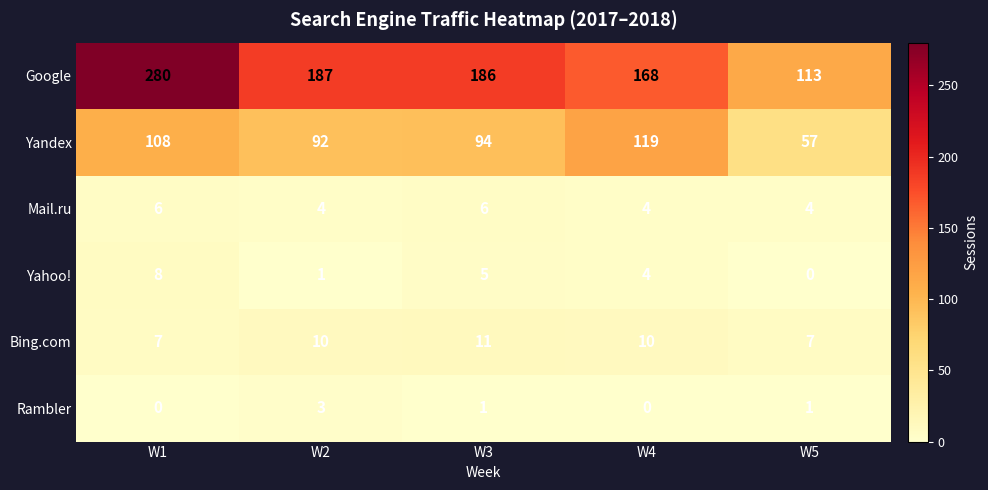

Count the number of categories in the chart.

5